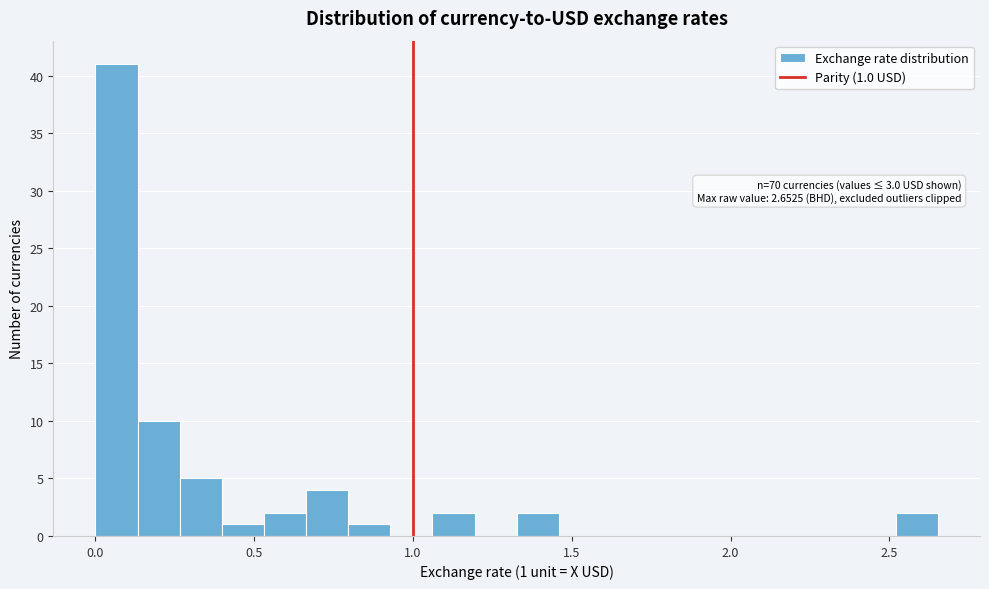

Around what value on the x-axis is the tallest bar? Give the approximate position of its centre, as read against the axis.

0.05